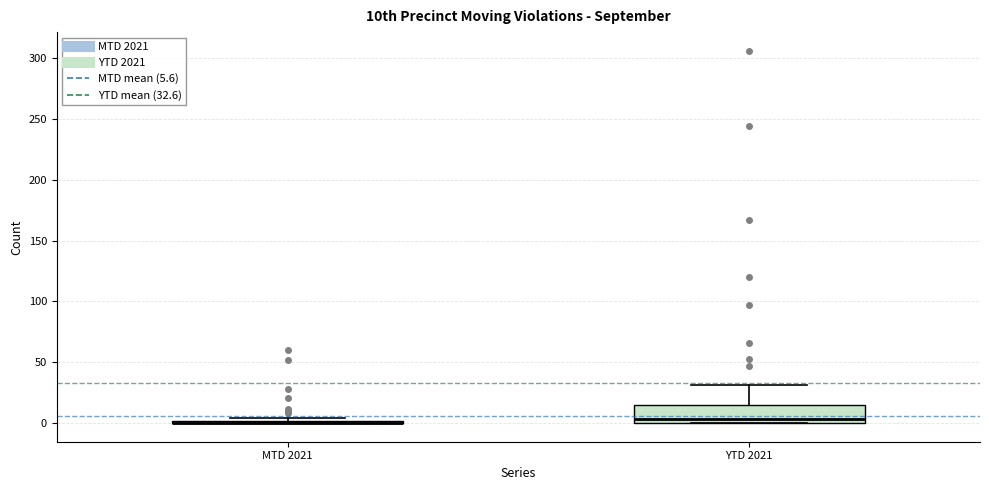

Reading left to right, read every box against the y-axis: the position of its median line, the range the box covers, and the ends of its whiskers. The values are not printed on the chart, so give them approximately, as read against the axis.

MTD 2021: box collapsed to a line at 0, whiskers 0 to 5
YTD 2021: median 5, box 0 to 15, whiskers 0 to 30